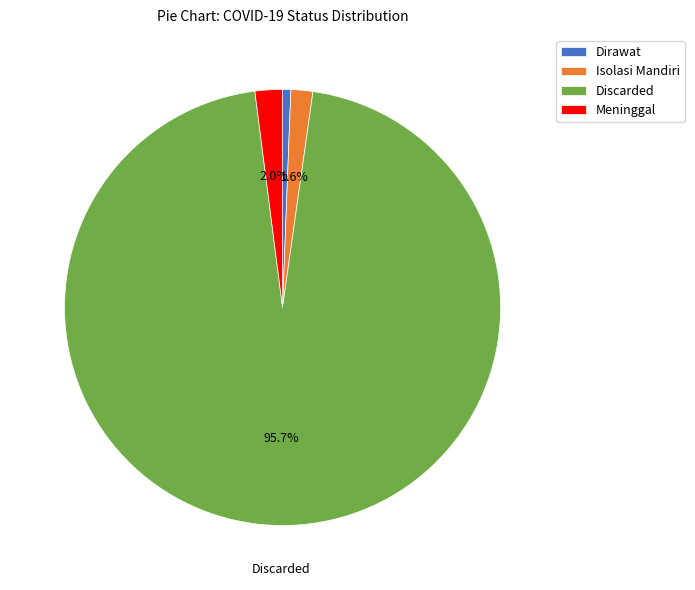

Which has a higher value, Isolasi Mandiri or Discarded?

Discarded